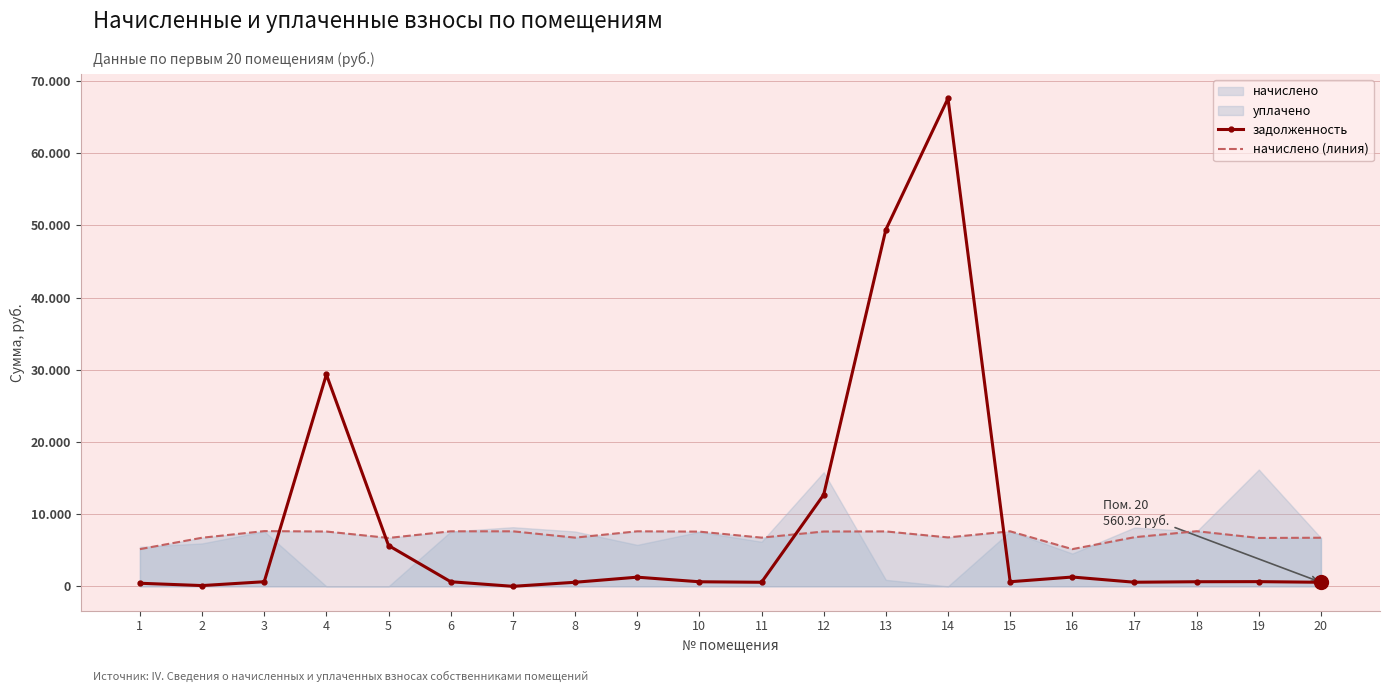

How many positive values does the задолженность series have?

19